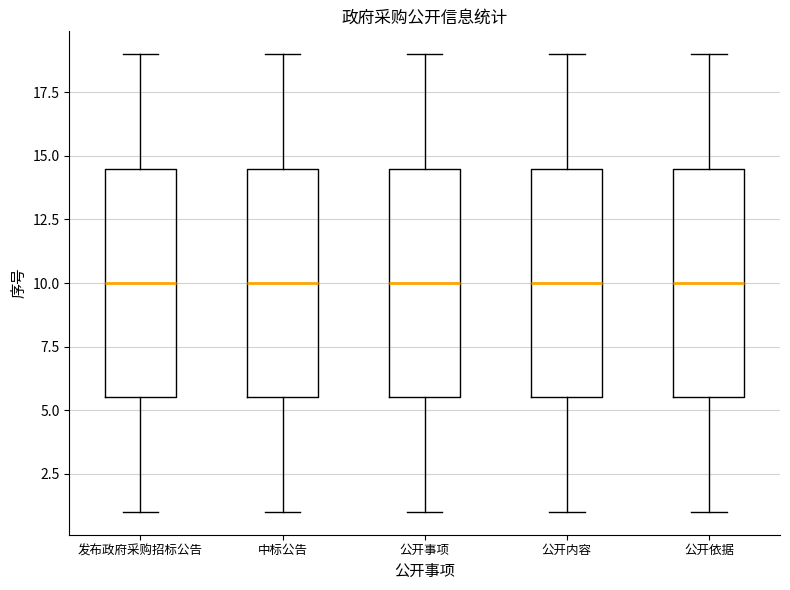

Reading left to right, read every box against the y-axis: the position of its median line, the range the box covers, and the ends of its whiskers. The values are not printed on the chart, so give them approximately, as read against the axis.

发布政府采购招标公告: median 10.0, box 5.5 to 14.5, whiskers 1.0 to 19.0
中标公告: median 10.0, box 5.5 to 14.5, whiskers 1.0 to 19.0
公开事项: median 10.0, box 5.5 to 14.5, whiskers 1.0 to 19.0
公开内容: median 10.0, box 5.5 to 14.5, whiskers 1.0 to 19.0
公开依据: median 10.0, box 5.5 to 14.5, whiskers 1.0 to 19.0